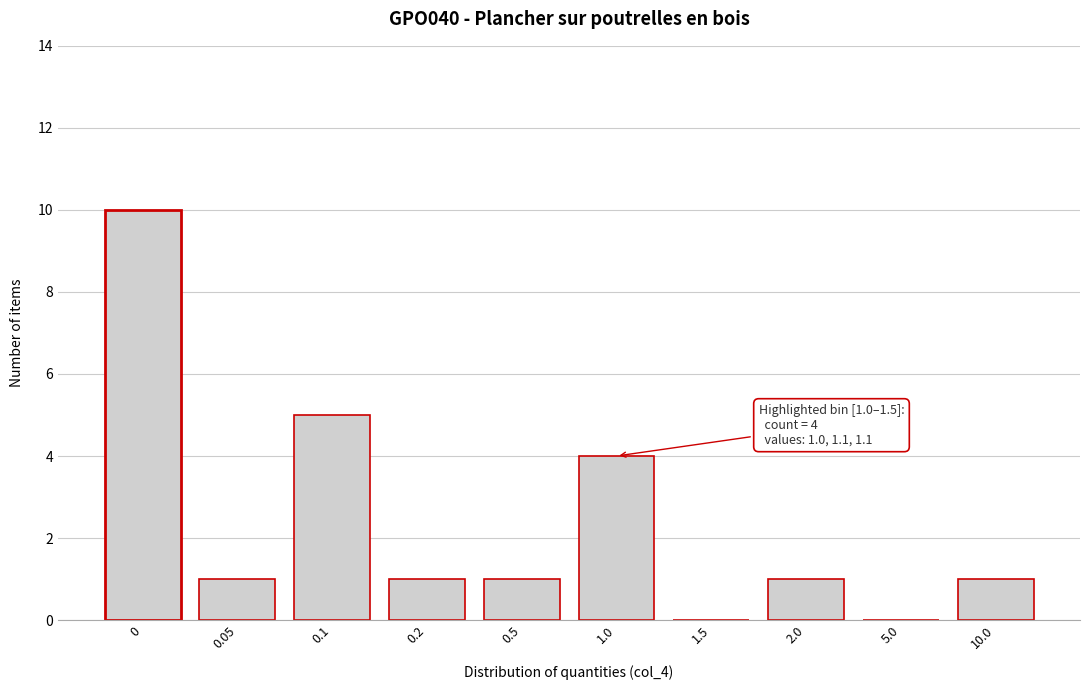

Reading left to right, transcribe all the data shown in this chart.

0=10	0.05=1	0.1=5	0.2=1	0.5=1	1.0=4	1.5=0	2.0=1	5.0=0	10.0=1